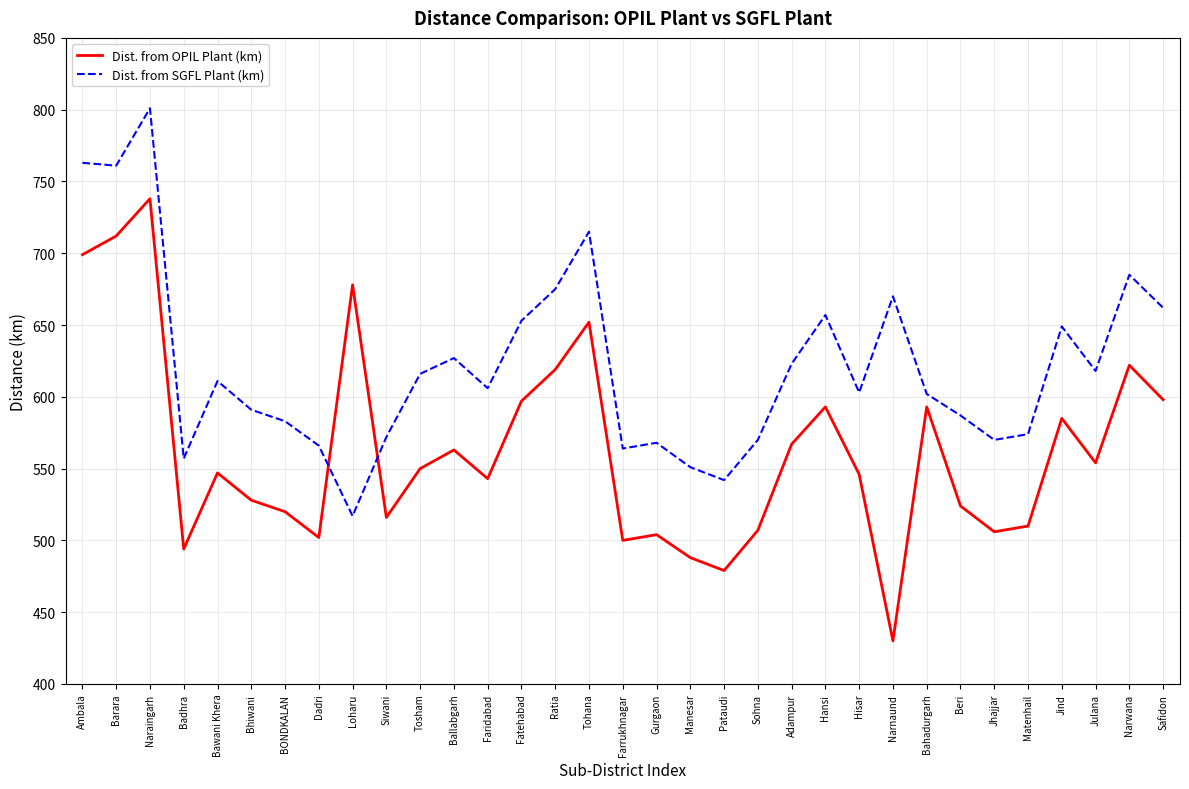

What position from the left is Bahadurgarh?

26